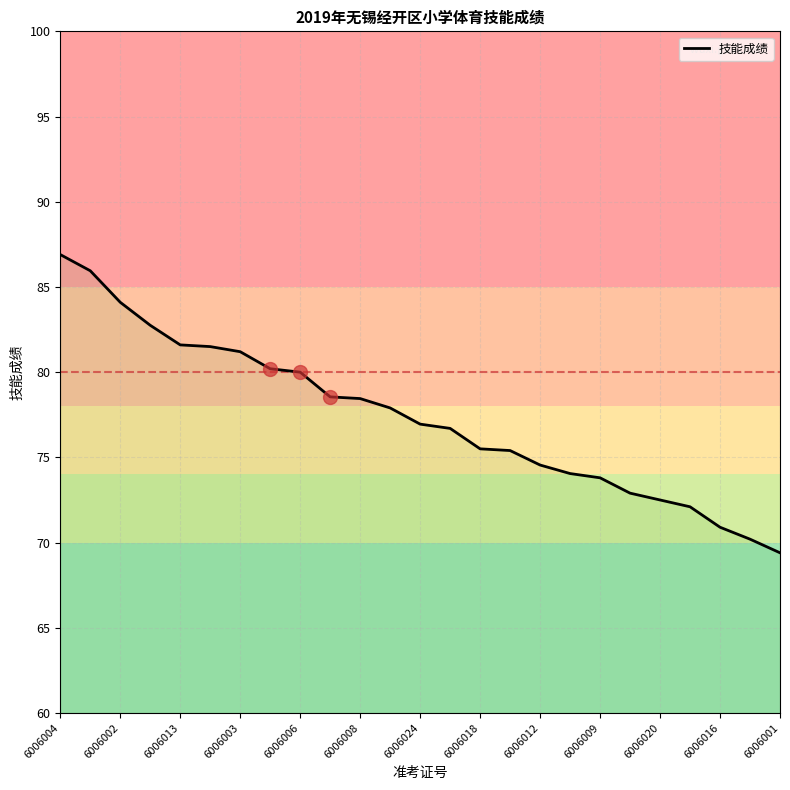

What is the smallest value displayed?

69.4